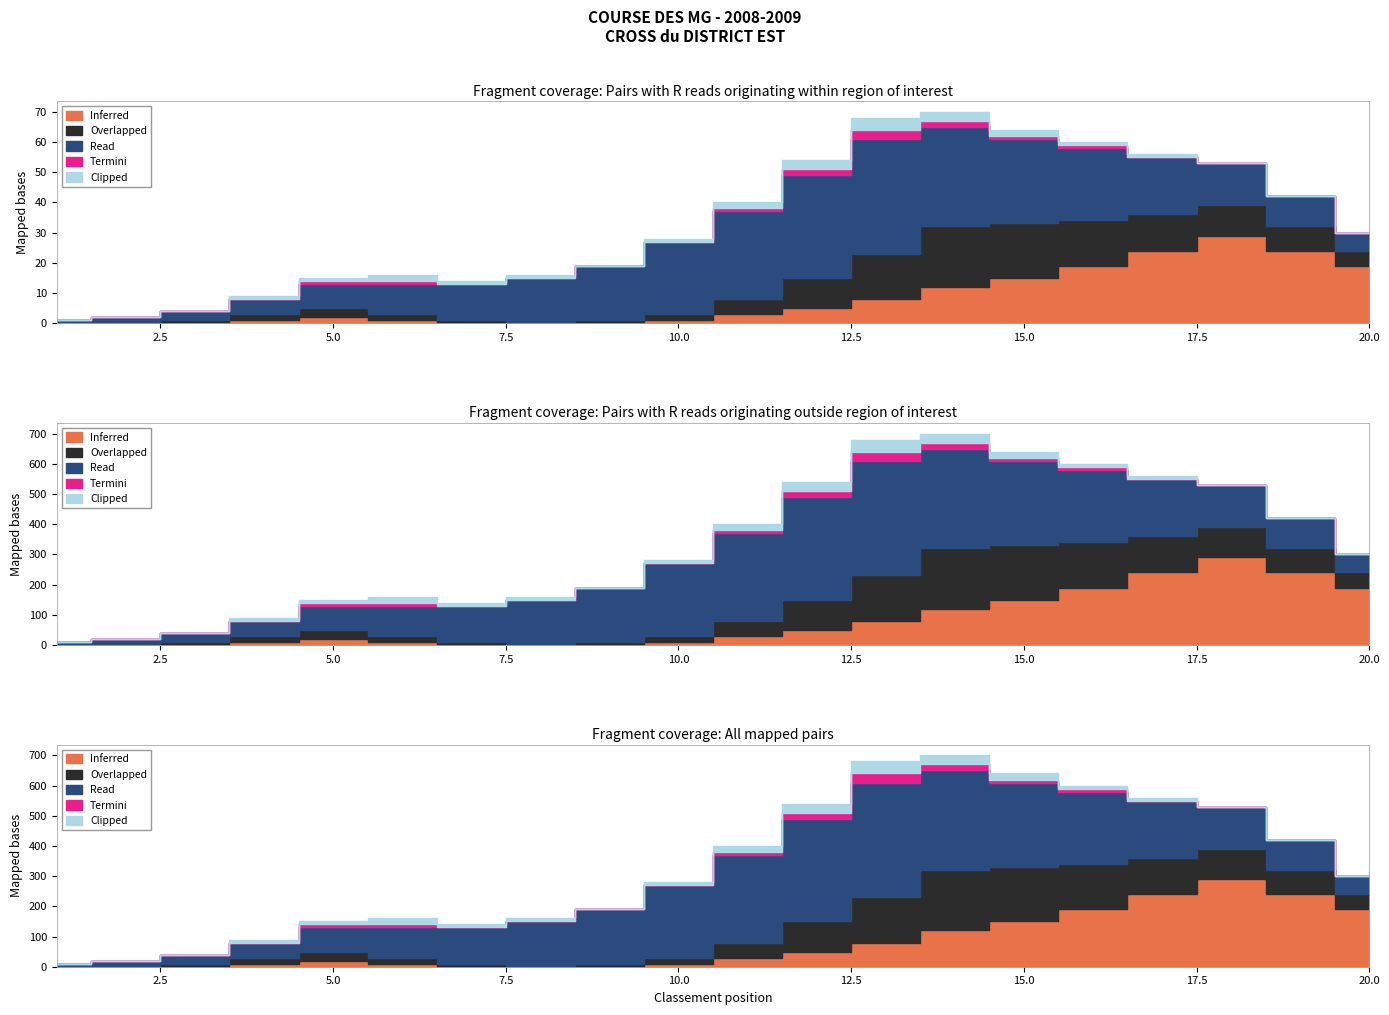

What is the spread (max minus min) of values at 5?

7